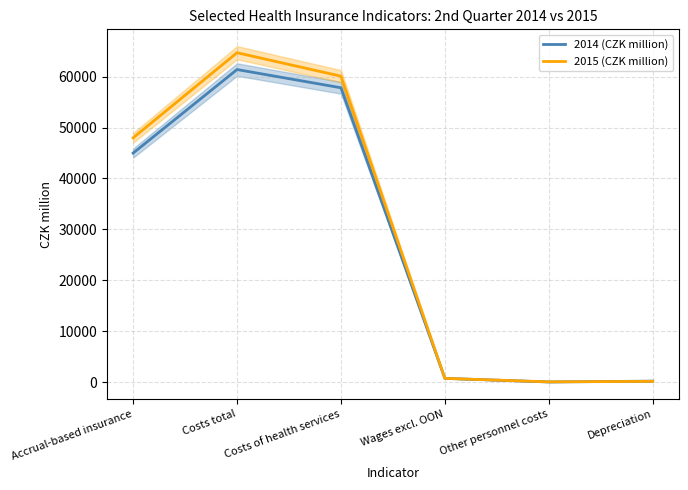

True or false: 2015 (CZK million) and 2014 (CZK million) intersect in this chart.

True